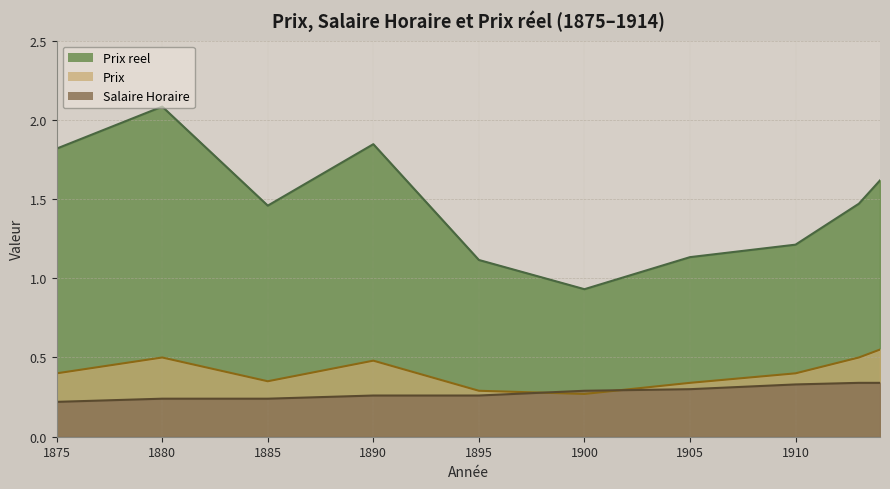

Is it true that Prix reel equals 0.8 at 1885?

False